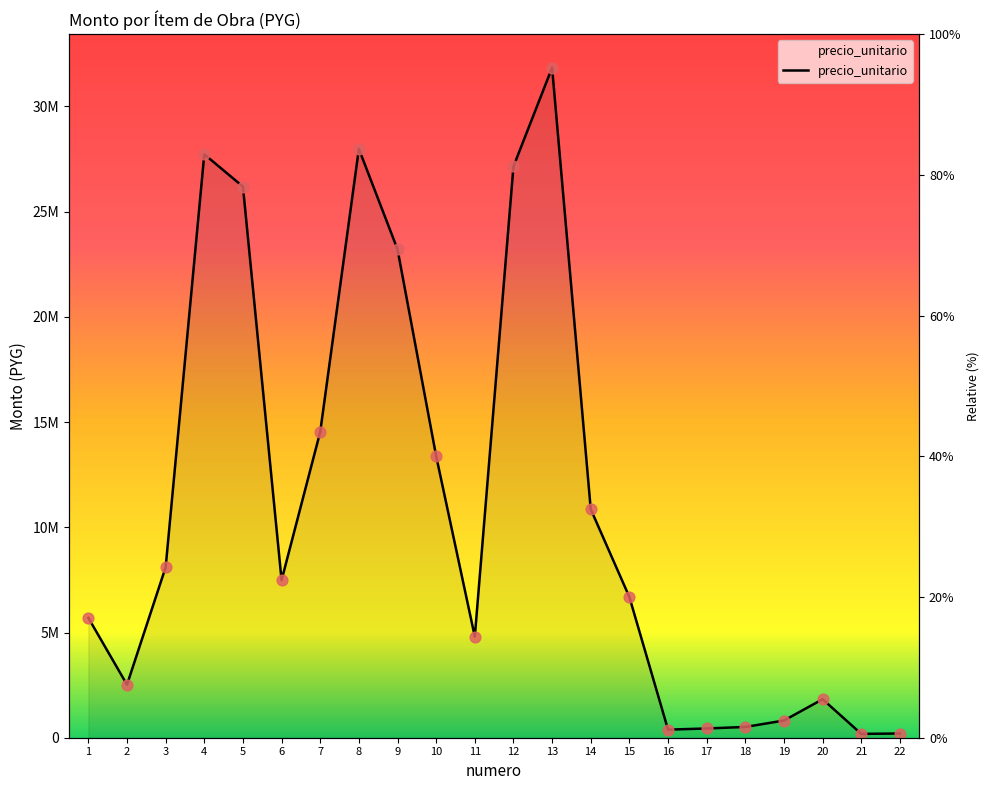

What is the total value across all series at 8?

55960180